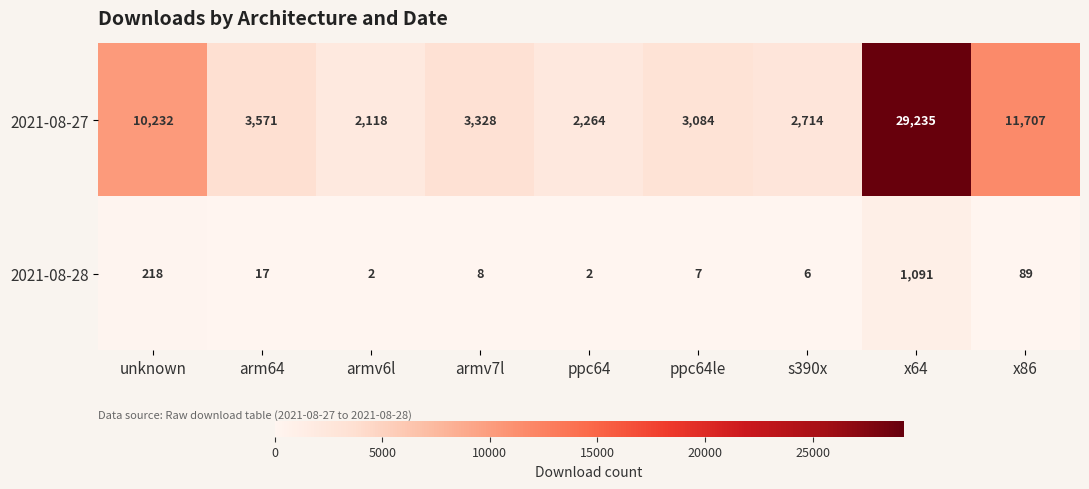

Reading left to right, extract all data points from this chart.

2021-08-27: 10232	3571	2118	3328	2264	3084	2714	29235	11707
2021-08-28: 218	17	2	8	2	7	6	1091	89